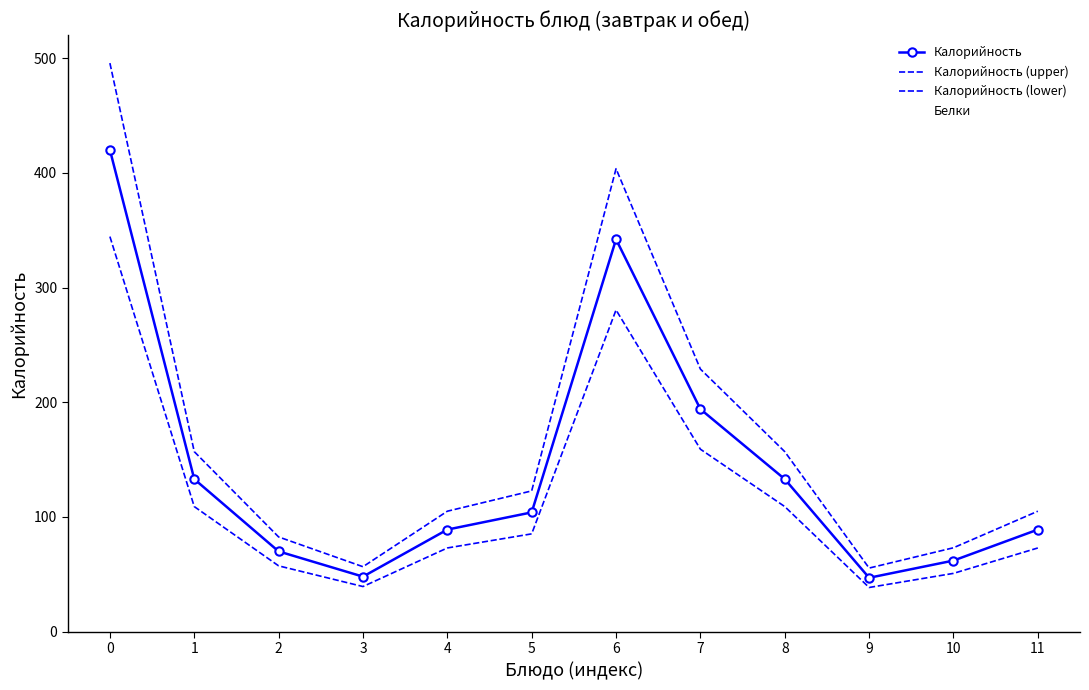

The Калорийность (upper) series shows 30.0 at 9. True or false?

False